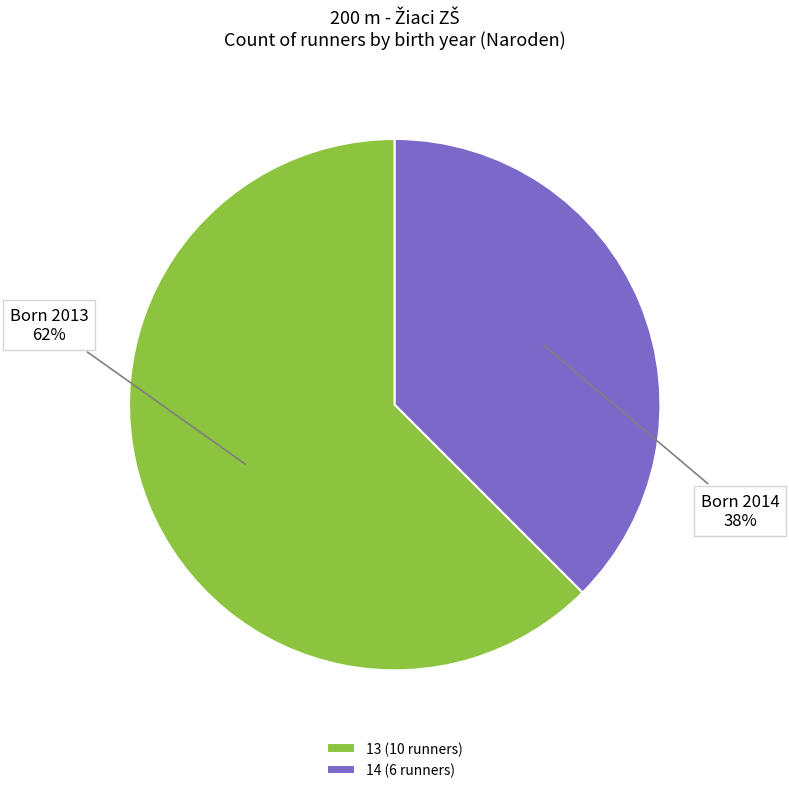

Which category has the smallest portion of the pie?

14